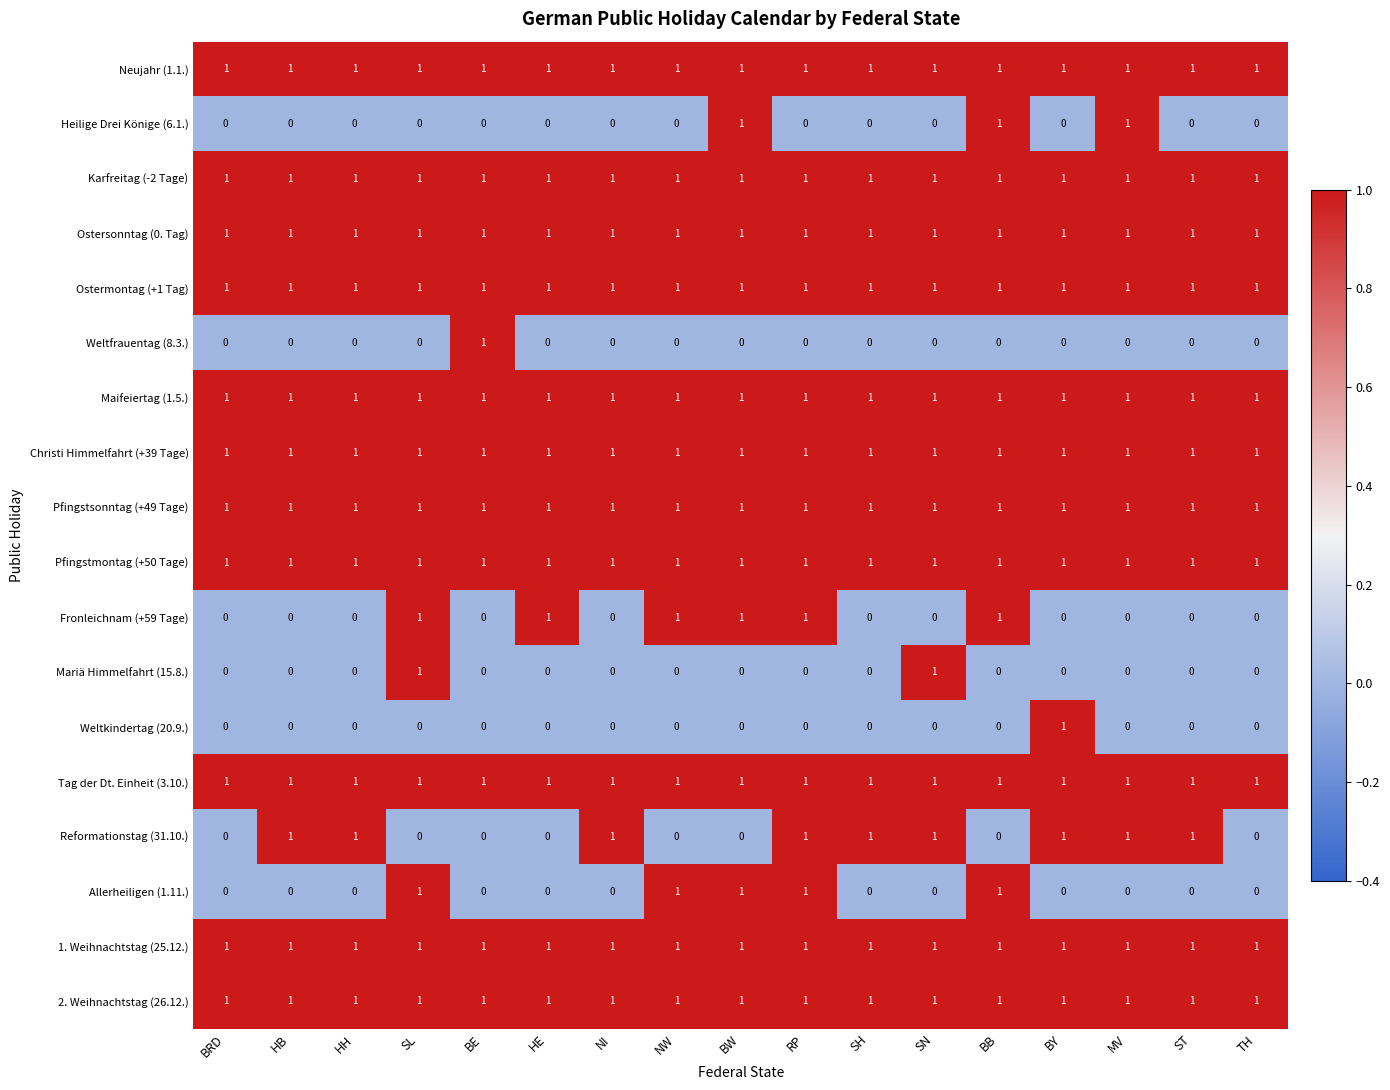

What is the spread (max minus min) of values at SH?

1